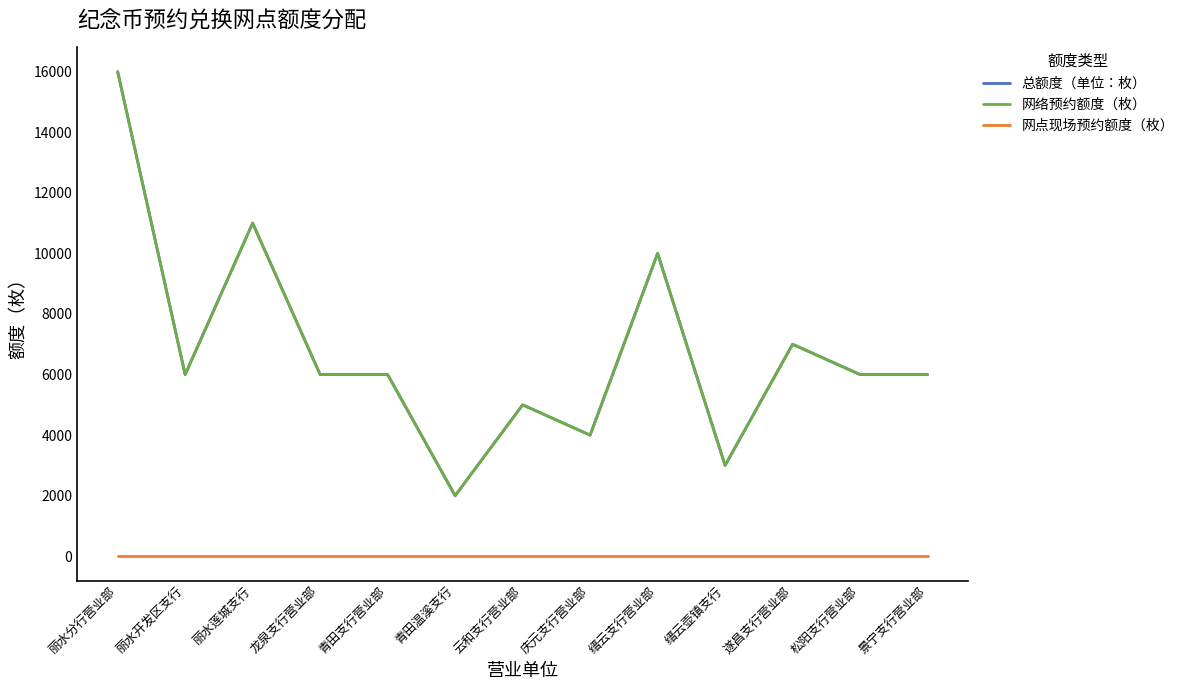

Reading right to left, what are all the values shown in this chart?

总额度（单位：枚）: 6000	6000	7000	3000	10000	4000	5000	2000	6000	6000	11000	6000	16000
网络预约额度（枚）: 6000	6000	7000	3000	10000	4000	5000	2000	6000	6000	11000	6000	16000
网点现场预约额度（枚）: 0	0	0	0	0	0	0	0	0	0	0	0	0